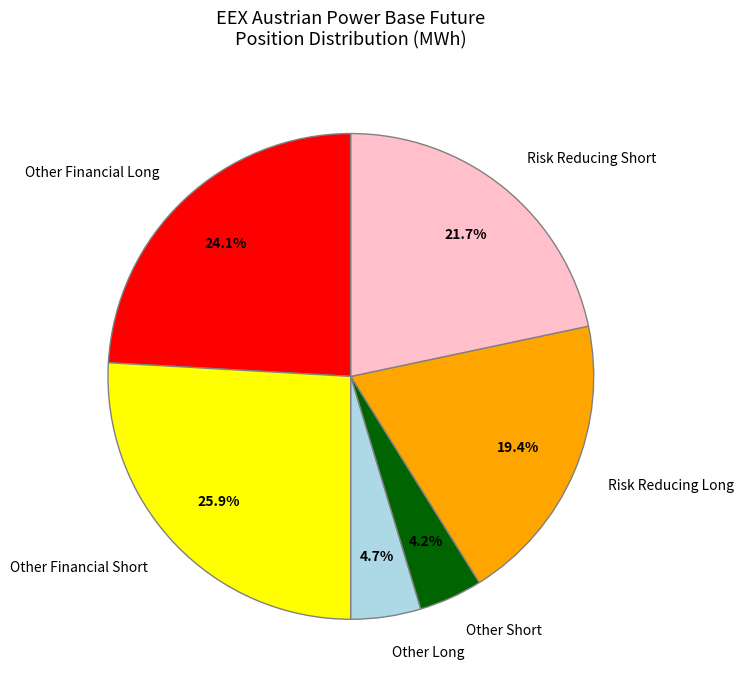

Count the number of slices in the pie.

6